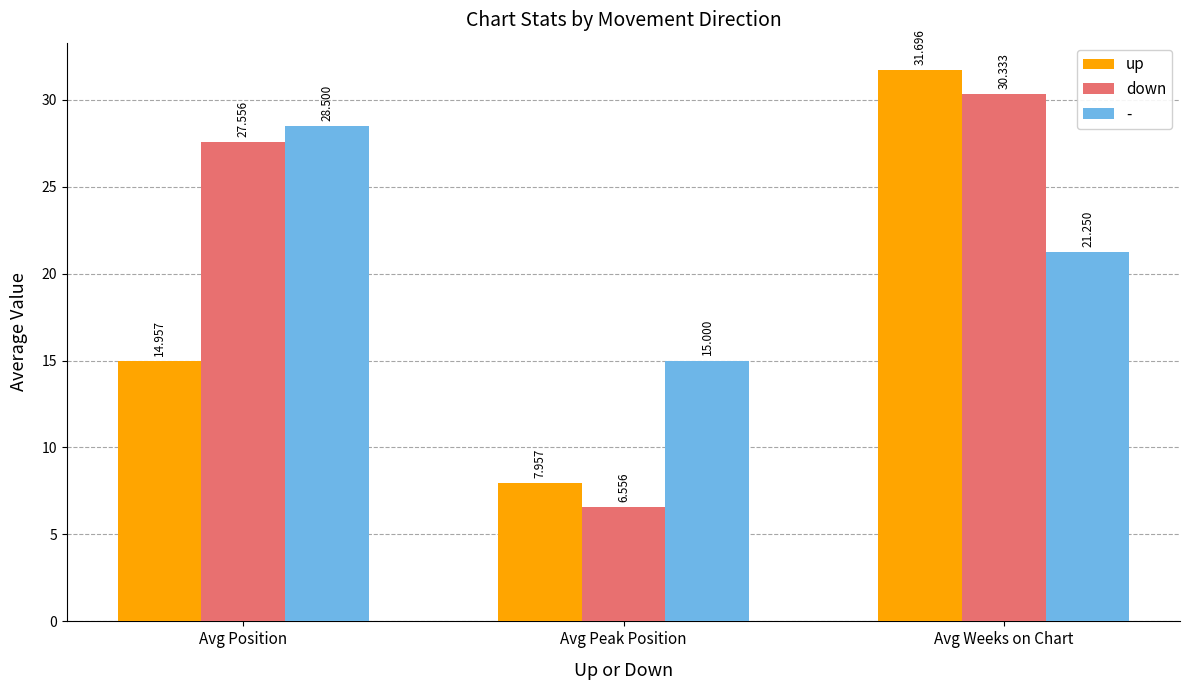

How many bars are there in total?

9